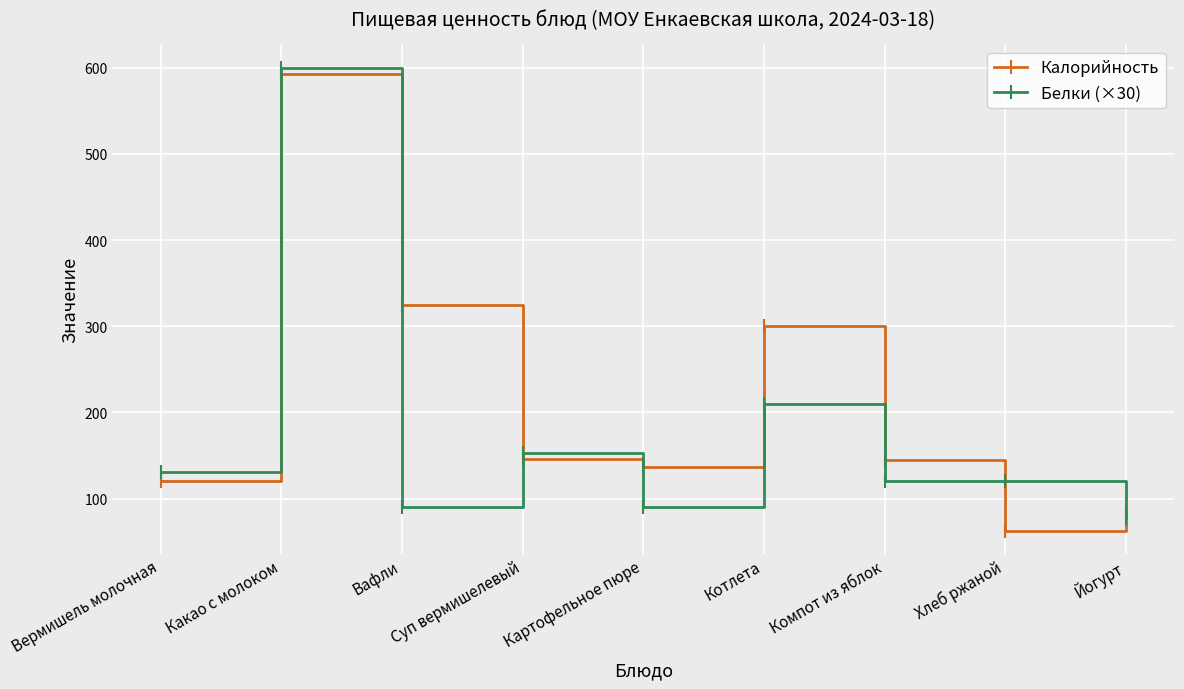

At which label does Калорийность reach its minimum?

Хлеб ржаной